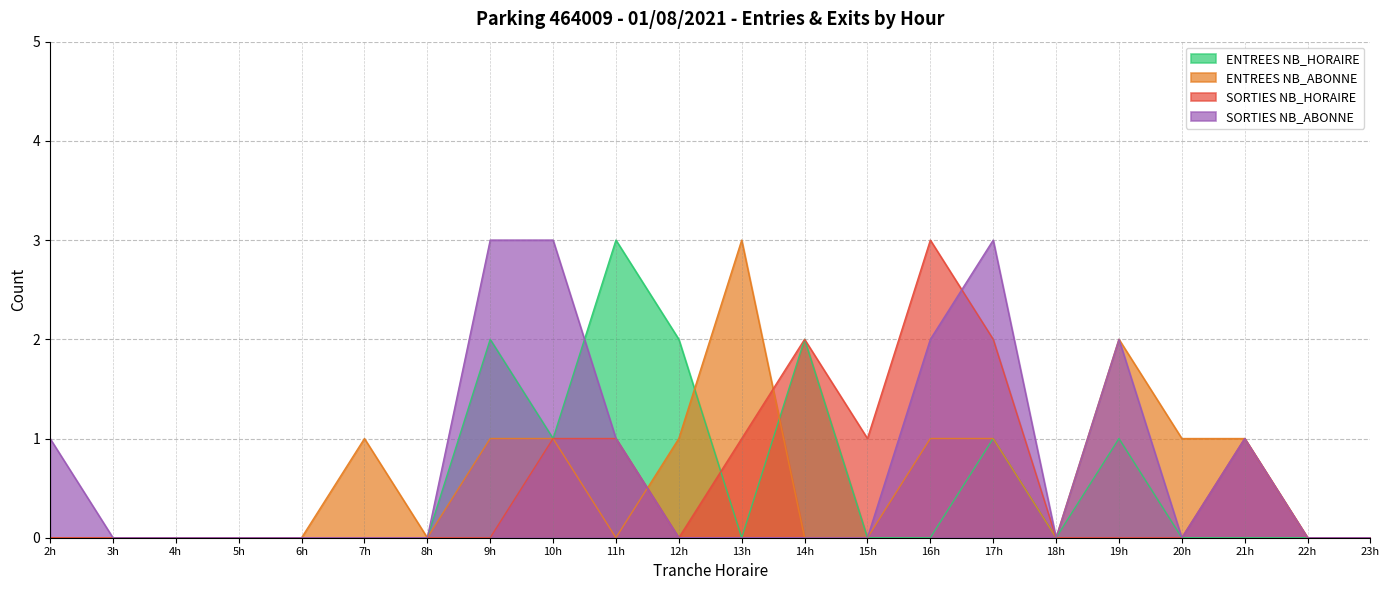

Reading right to left, what are all the values shown in this chart?

ENTREES NB_HORAIRE: 0	0	0	0	1	0	1	0	0	2	0	2	3	1	2	0	0	0	0	0	0	0
ENTREES NB_ABONNE: 0	0	1	1	2	0	1	1	0	0	3	1	0	1	1	0	1	0	0	0	0	0
SORTIES NB_HORAIRE: 0	0	1	0	0	0	2	3	1	2	1	0	1	1	0	0	0	0	0	0	0	0
SORTIES NB_ABONNE: 0	0	1	0	2	0	3	2	0	0	0	0	1	3	3	0	0	0	0	0	0	1